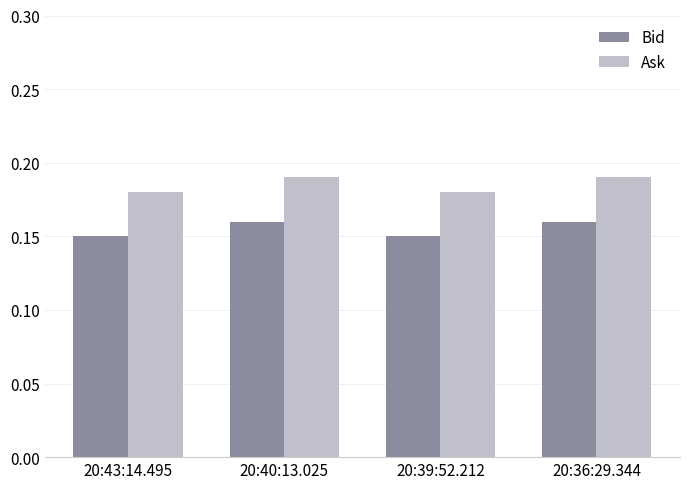

At how many categories does at least one series exceed 0?

4